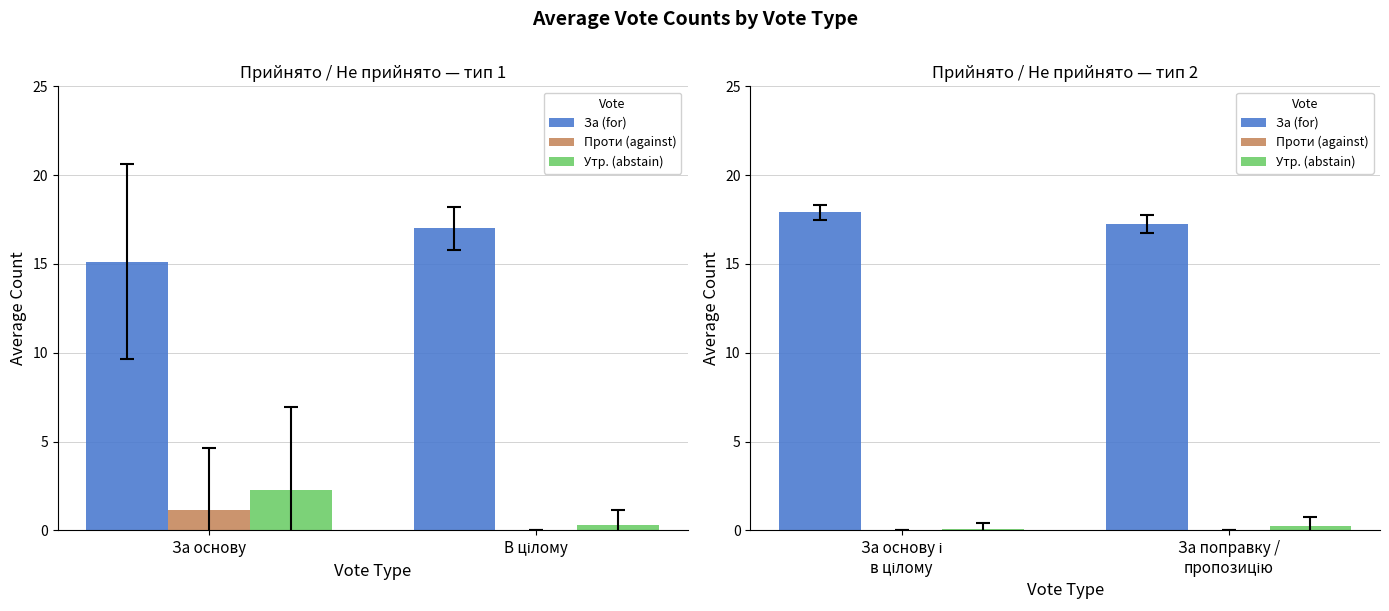

At which category is the sum across all series the highest?

За основу